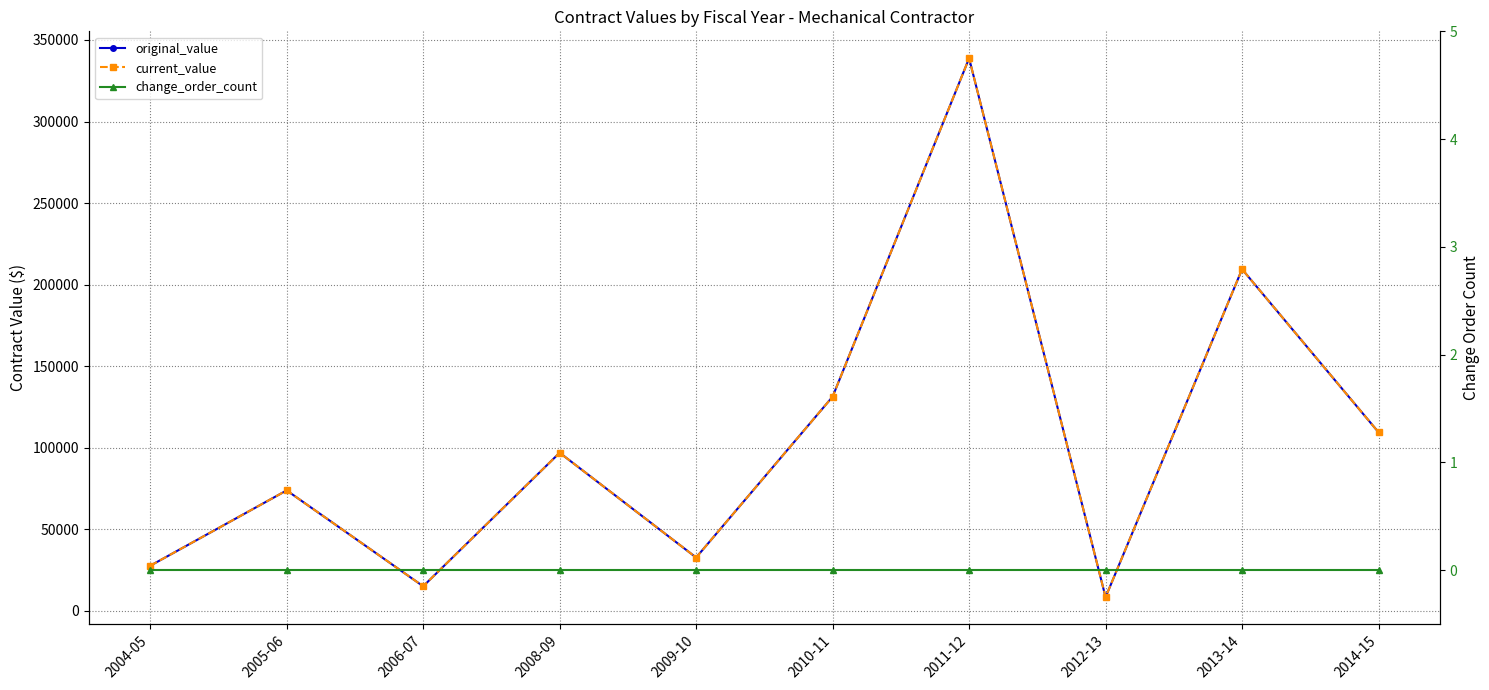

Which category has the highest value in the original_value series?

2011-12